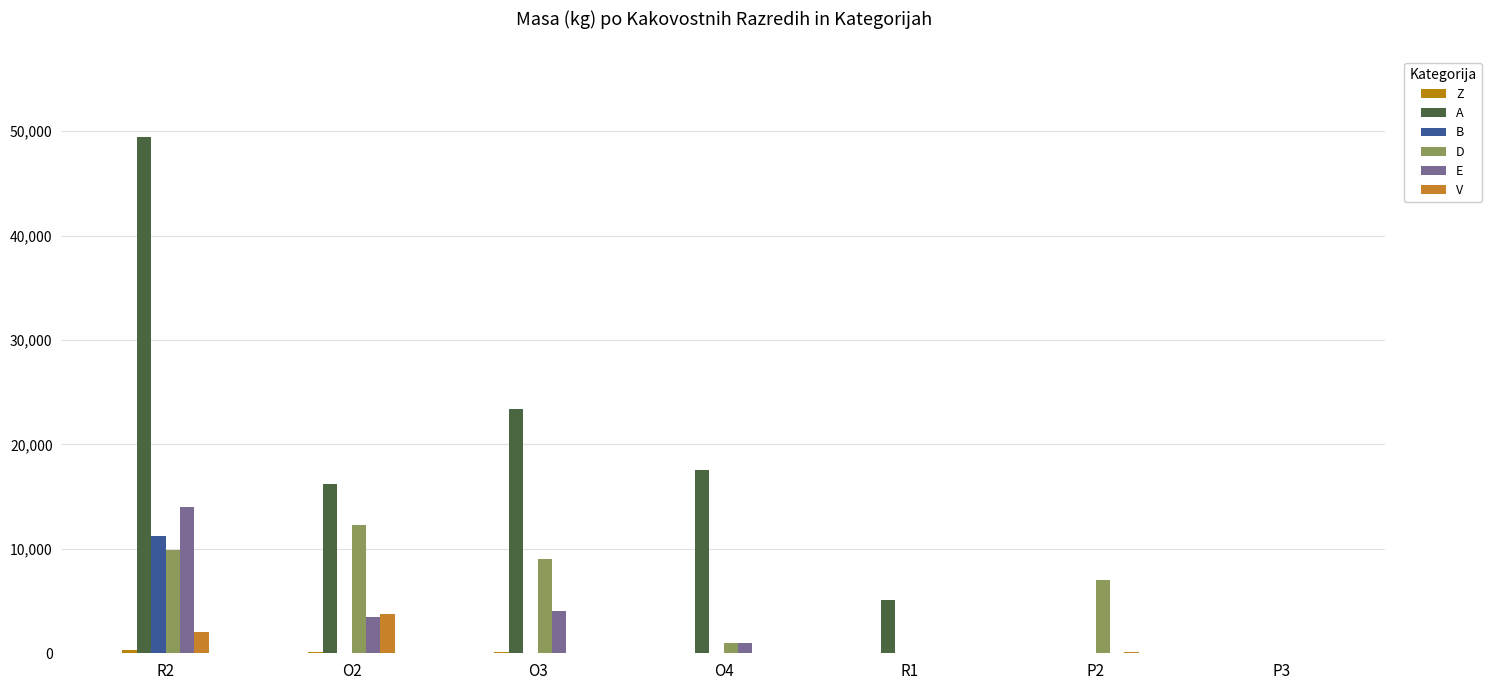

Are the bars horizontal?

No